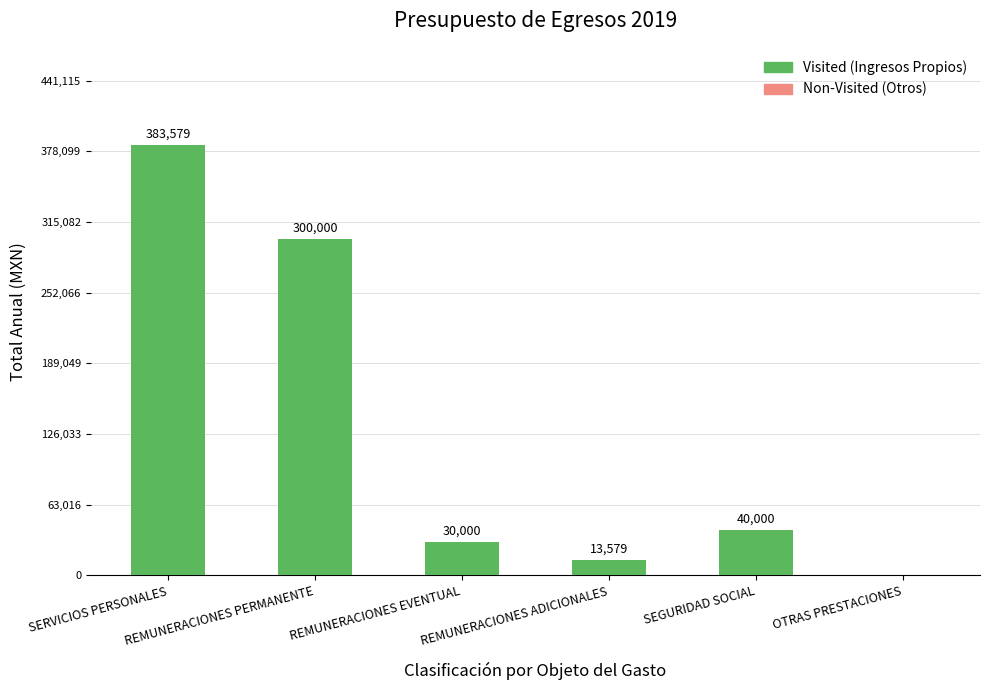

What is the maximum value shown in the chart?

383579